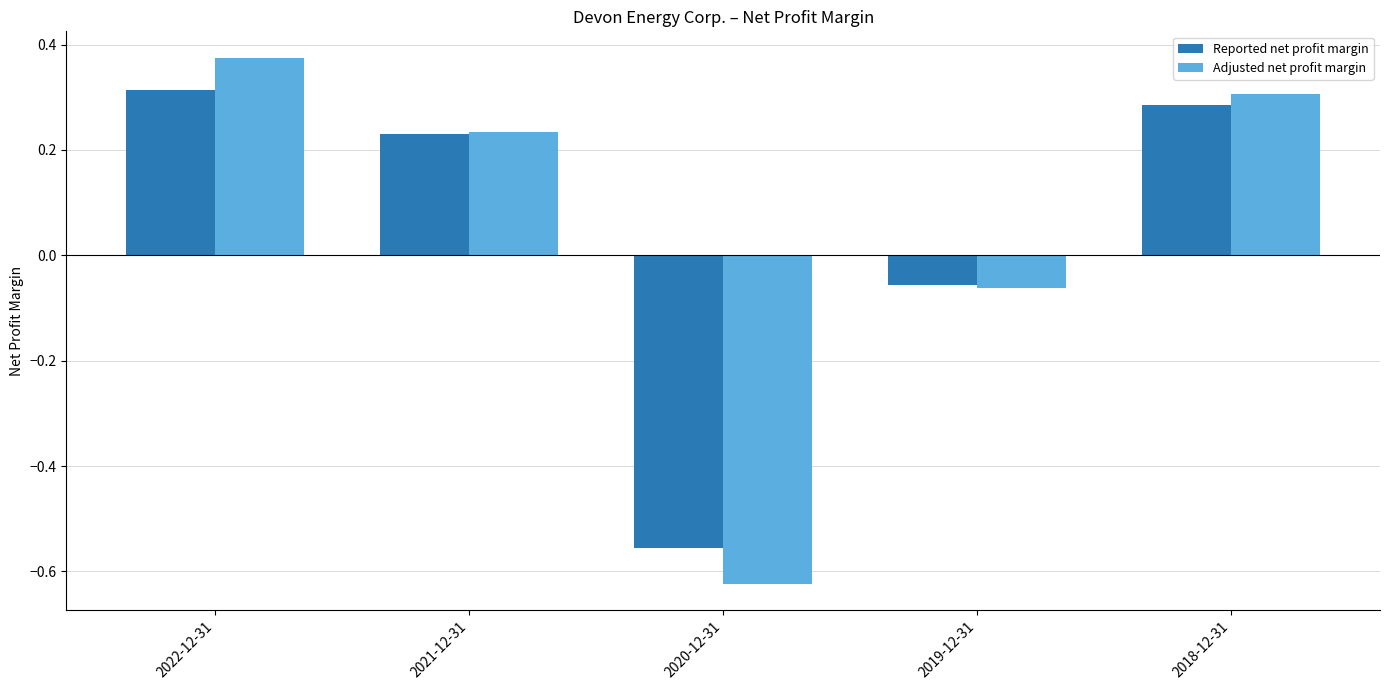

Rank the series by their maximum value, from highest to lowest.

Adjusted net profit margin, Reported net profit margin